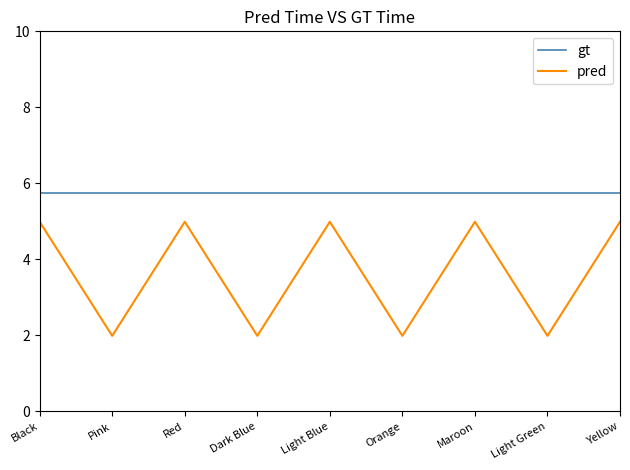

Reading left to right, list all the values displayed in this chart.

gt: Black=5.8	Pink=5.8	Red=5.8	Dark Blue=5.8	Light Blue=5.8	Orange=5.8	Maroon=5.8	Light Green=5.8	Yellow=5.8
pred: Black=5.0	Pink=2.0	Red=5.0	Dark Blue=2.0	Light Blue=5.0	Orange=2.0	Maroon=5.0	Light Green=2.0	Yellow=5.0